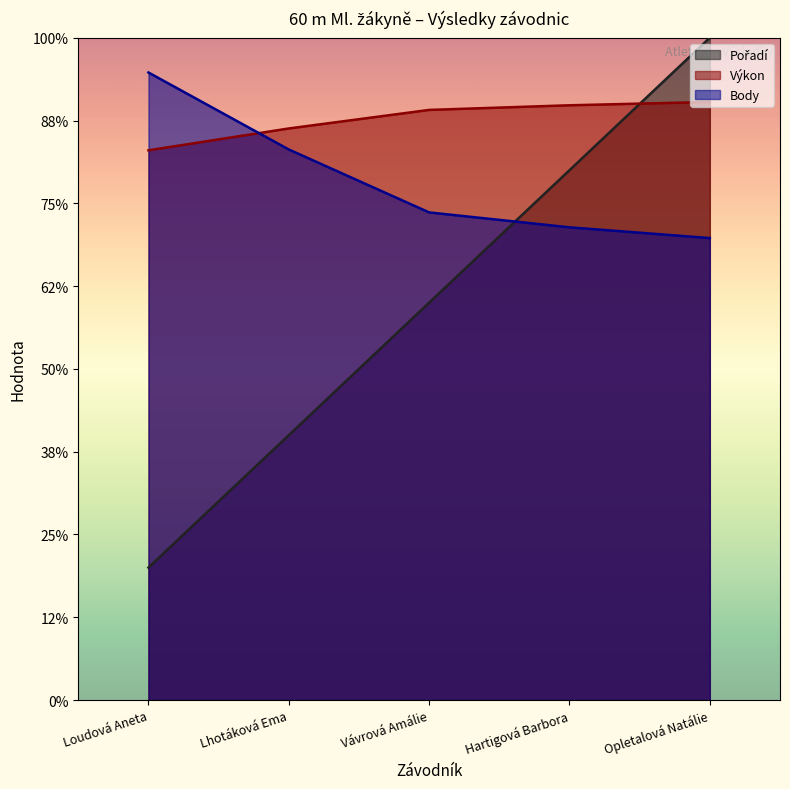

Between which two adjacent categories do Výkon and Body first intersect?

Loudová Aneta and Lhotáková Ema